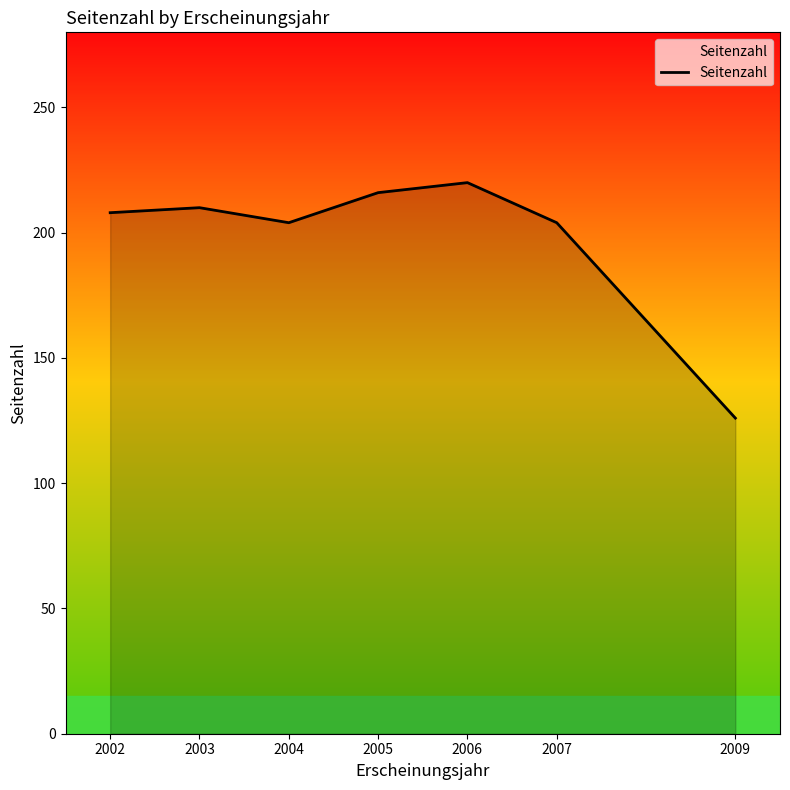

Which label corresponds to the largest value in the chart?

2006